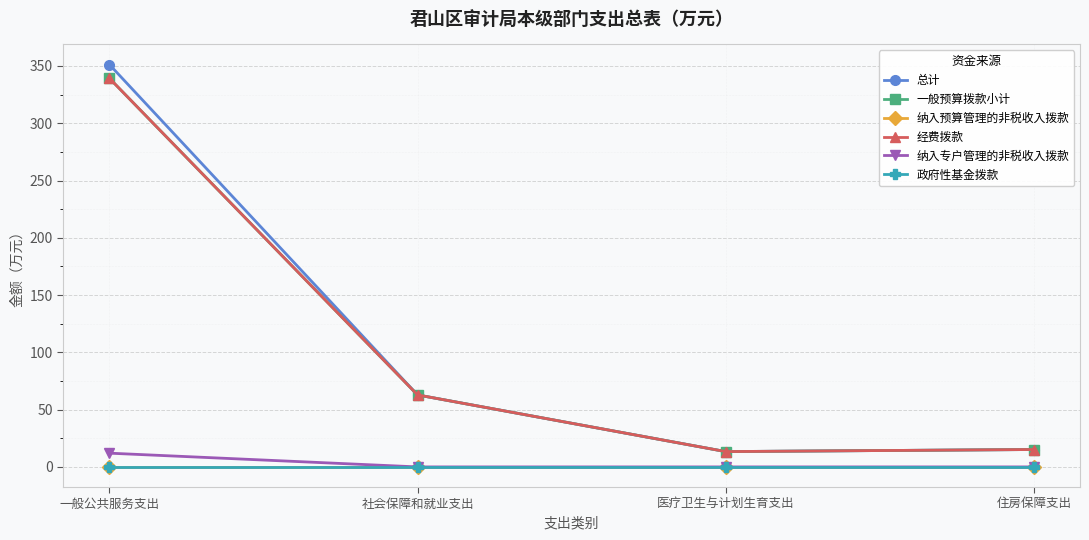

At which category is the sum across all series the highest?

一般公共服务支出